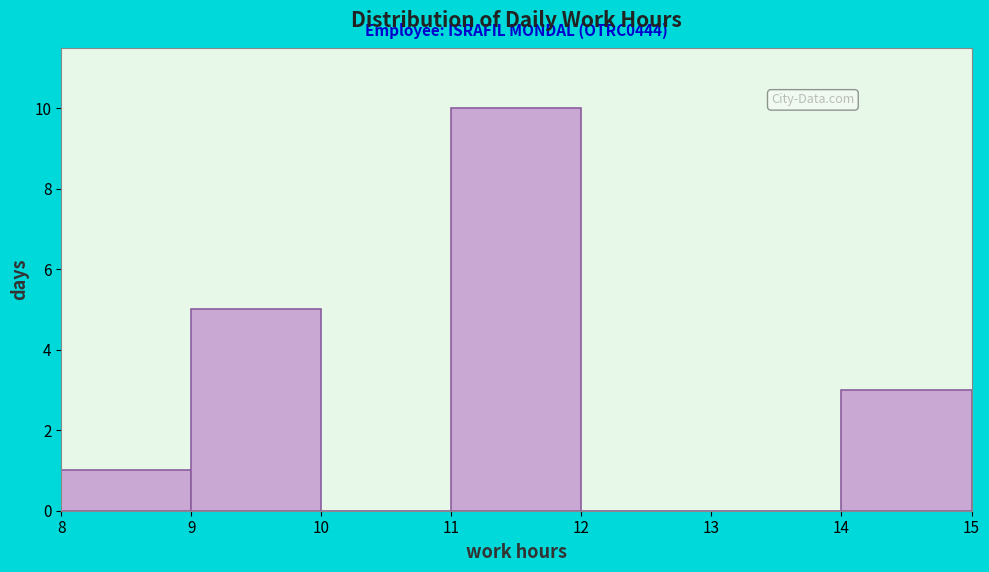

Over which range of the x-axis is the bar tallest?

11 to 12